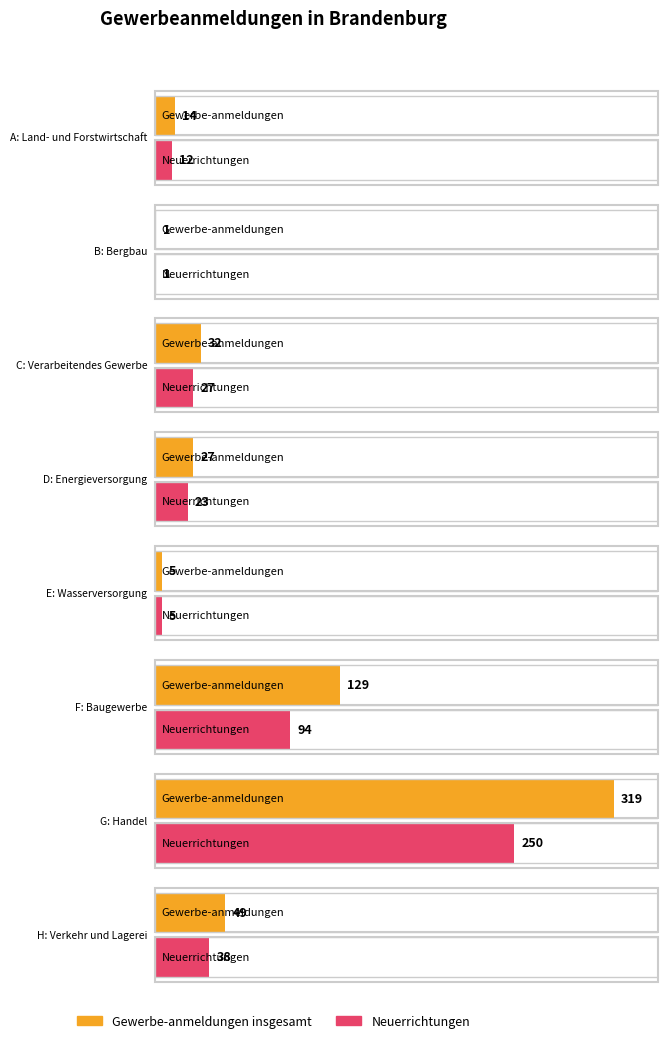

What is the total value across all series at B?

2